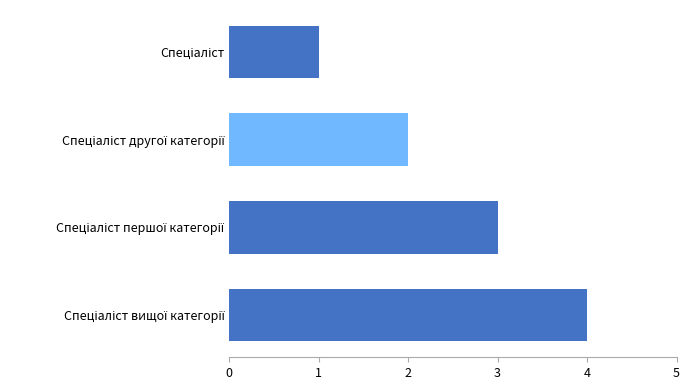

Does the chart contain stacked bars?

No